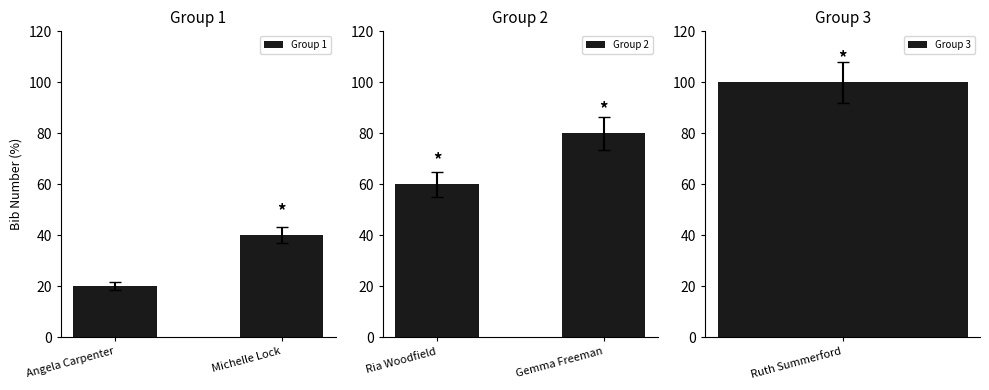

List the labels in order of Group 2 value, smallest first.

Ria Woodfield, Gemma Freeman